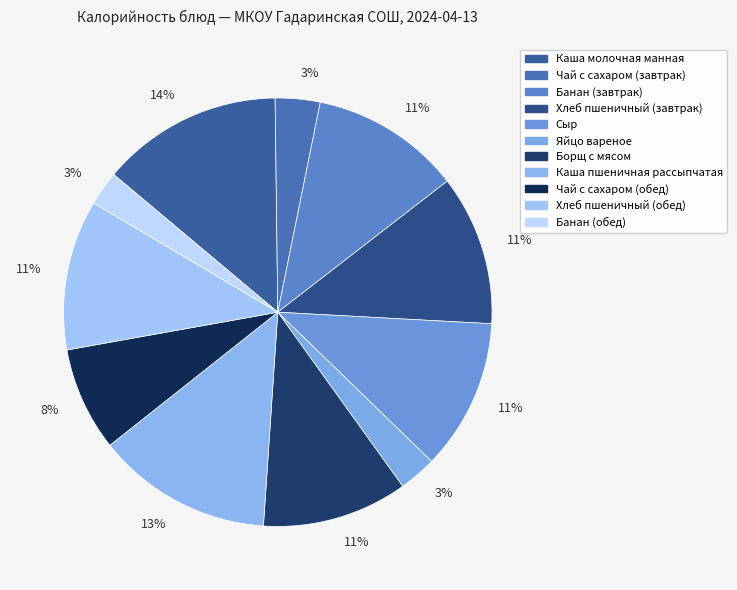

How many segments does this pie chart have?

11